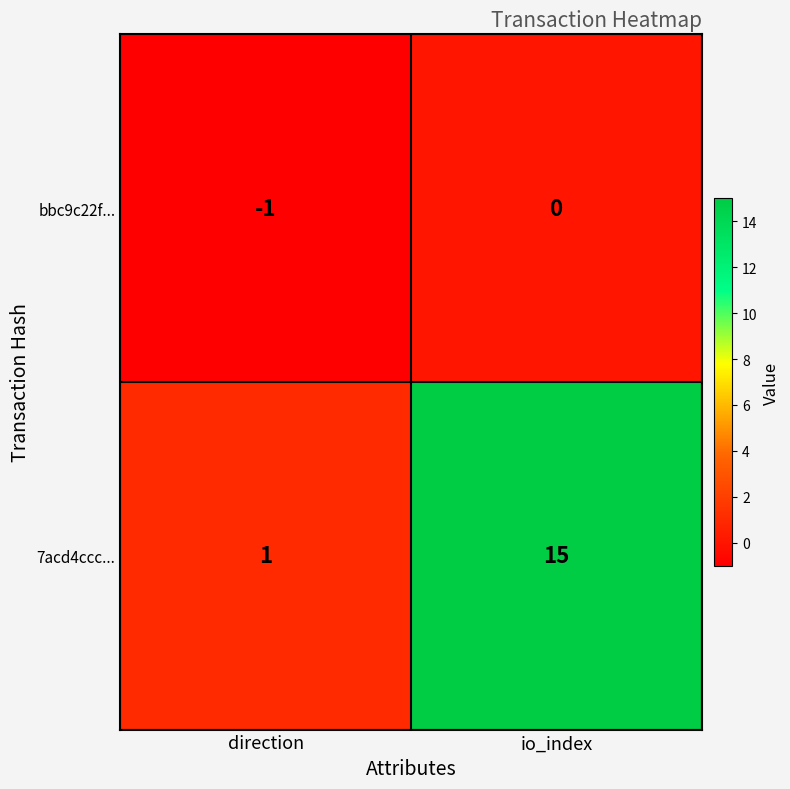

At which category is the sum across all series the highest?

io_index